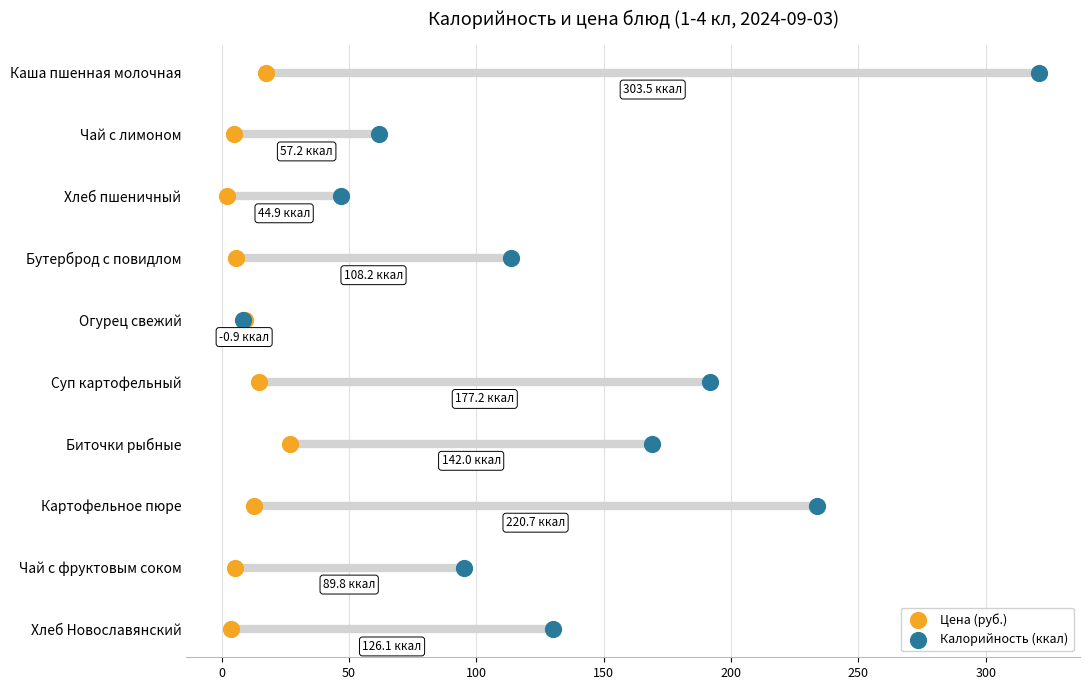

Is the value of Цена (руб.) at 100 greater than the value of Калорийность (ккал) at 150?

No